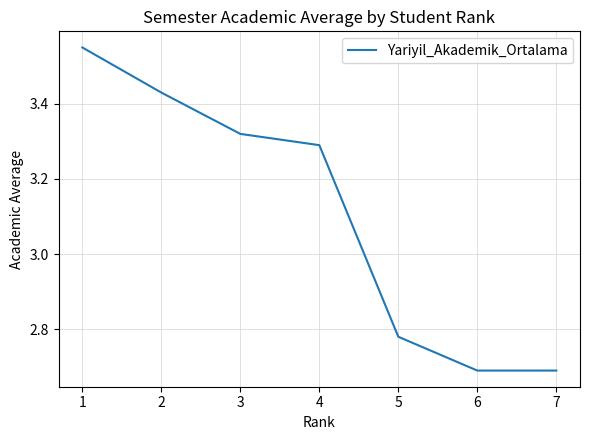

How many lines are shown in the chart?

1